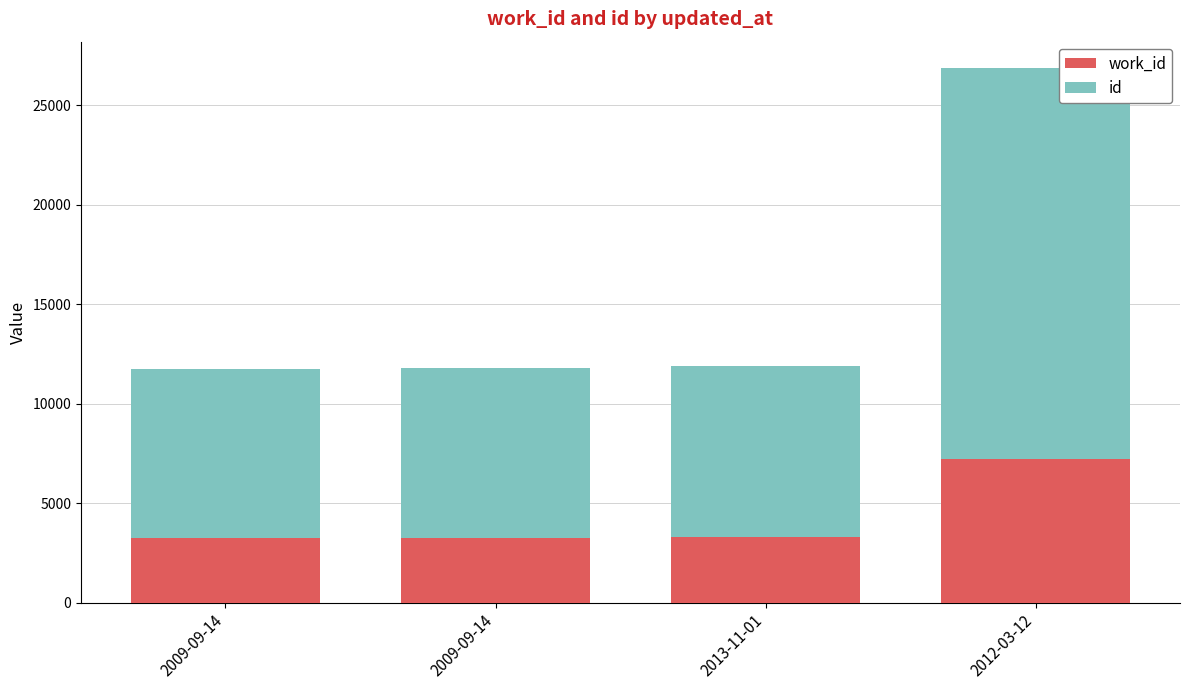

Rank the series by their maximum value, from lowest to highest.

work_id, id